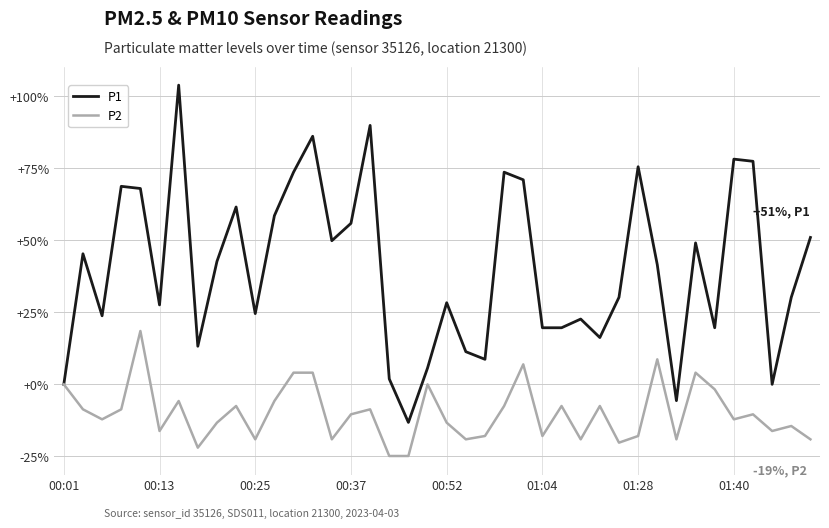

Rank the series by their maximum value, from highest to lowest.

P1, P2